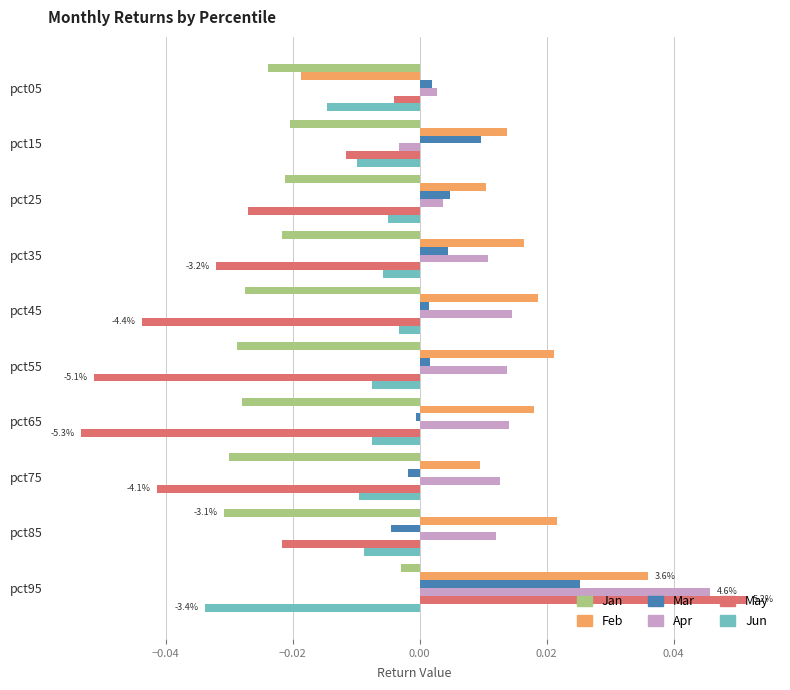

Which series has the widest spread of values?

May